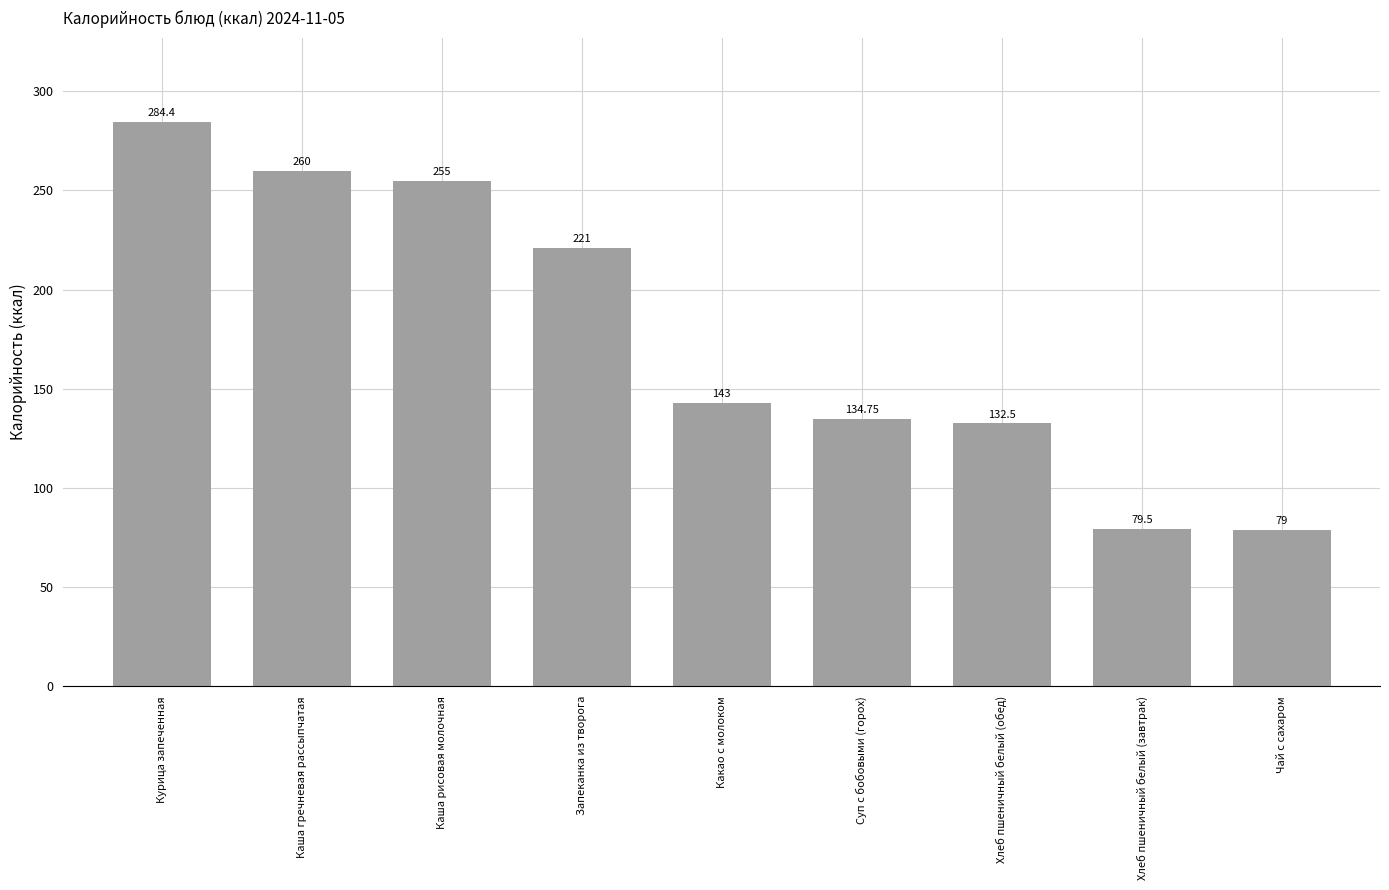

Between Хлеб пшеничный белый (завтрак) and Чай с сахаром, which is larger?

Хлеб пшеничный белый (завтрак)